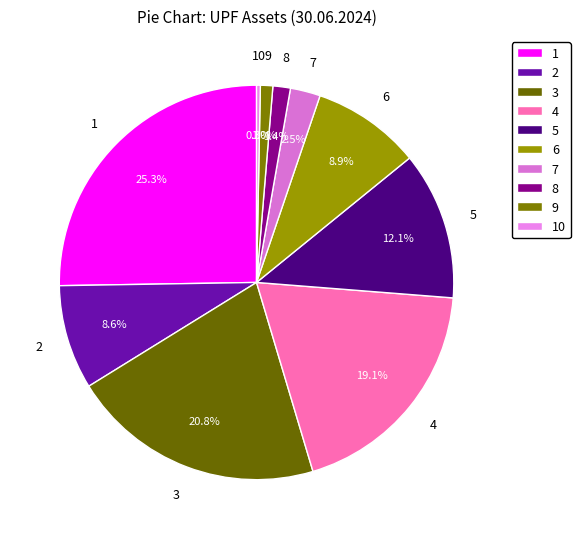

Is the sum of 7 and 8 greater than half?

No